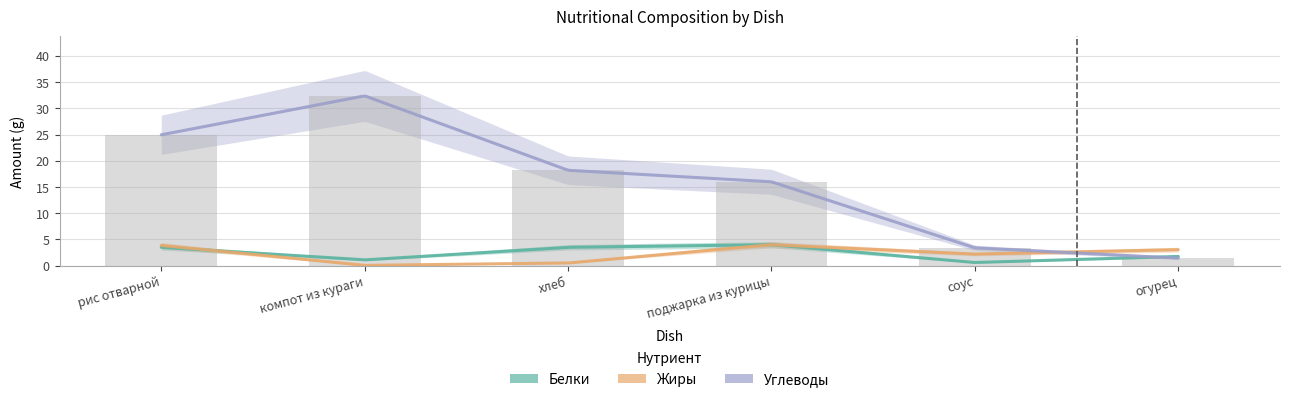

What is the difference between the second highest and second lowest values in the Жиры series?

3.4